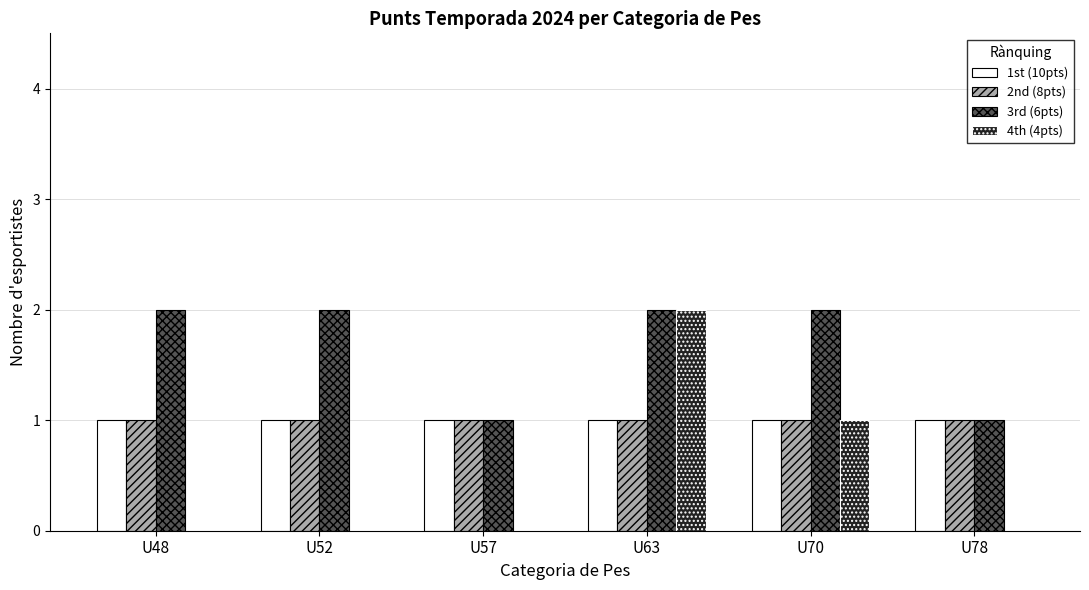

Which series has the largest total across all categories?

3rd (6pts)